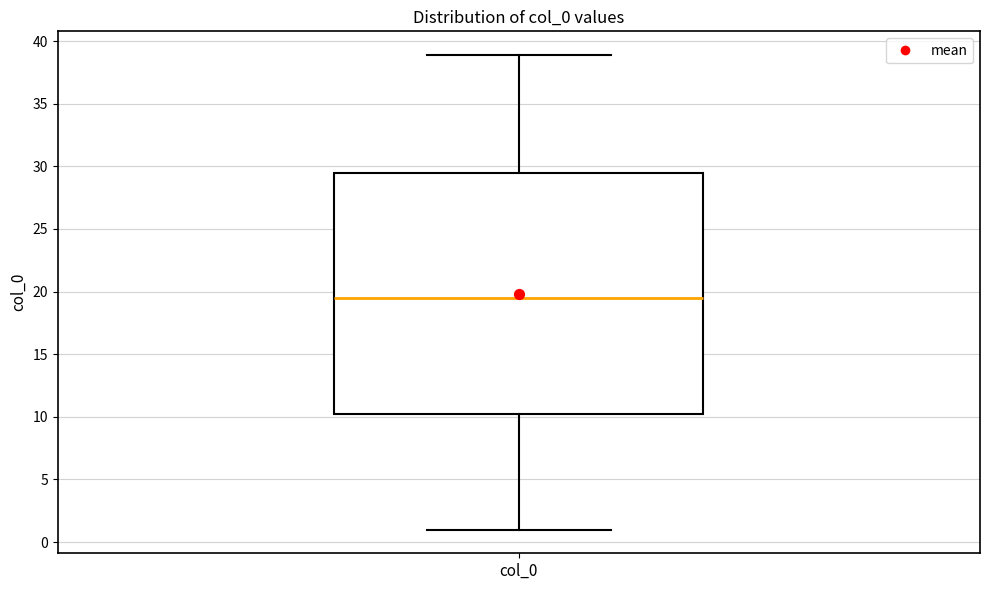

Where is the lower edge of the box for col_0 on the y-axis? The values are not printed on the chart, so give them approximately, as read against the axis.

10.5